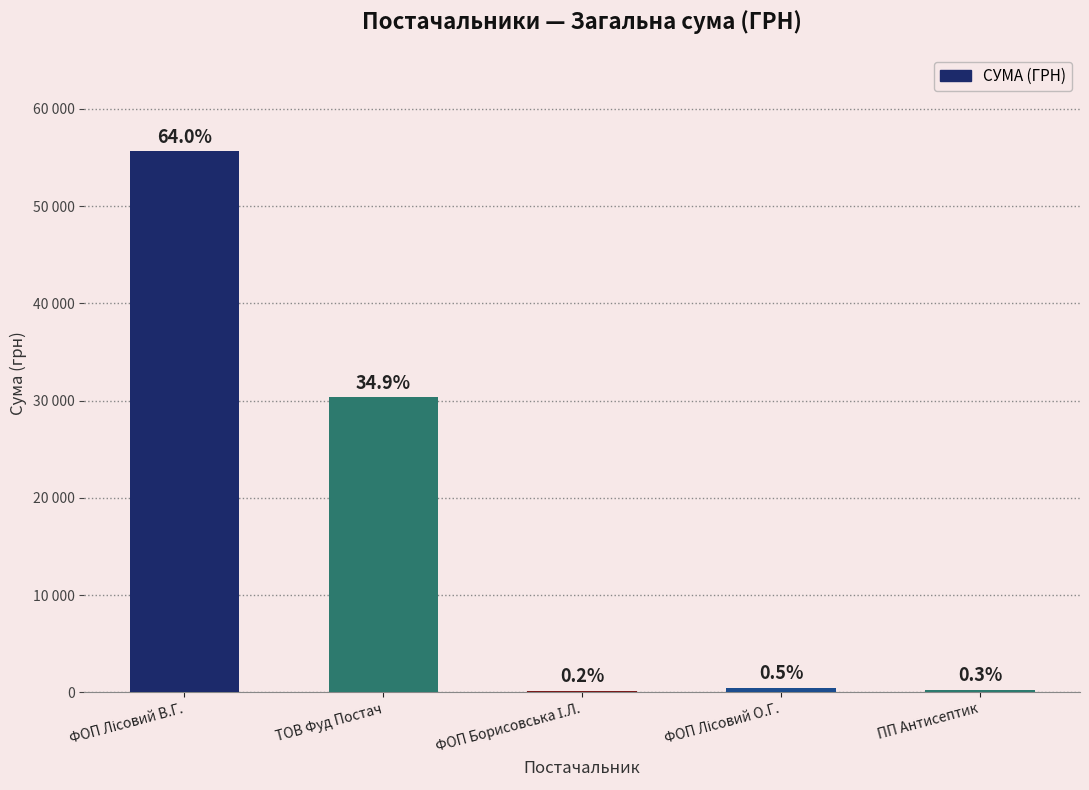

What is the change in value from ТОВ Фуд Постач to ФОП Борисовська І.Л.?

-30142.9